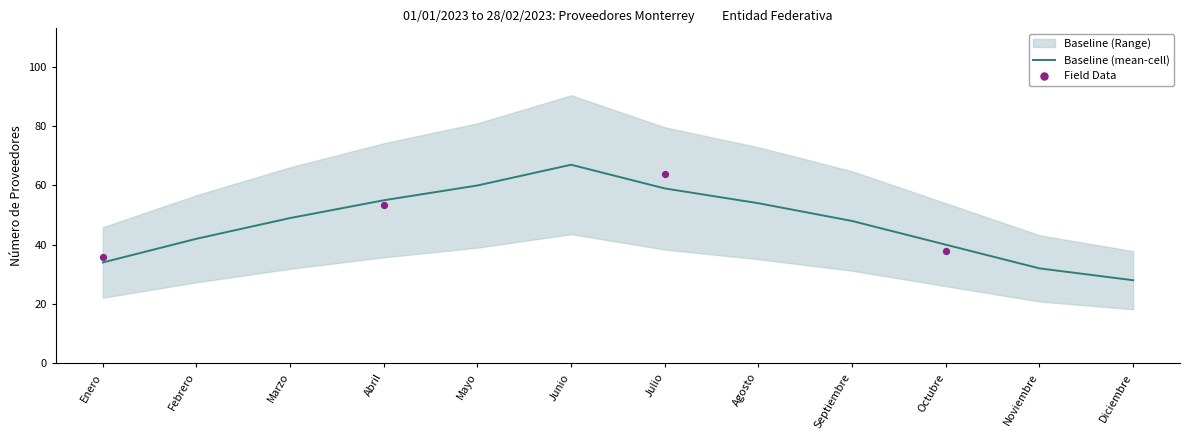

The value of Baseline (mean-cell) at Mayo is 31. True or false?

False